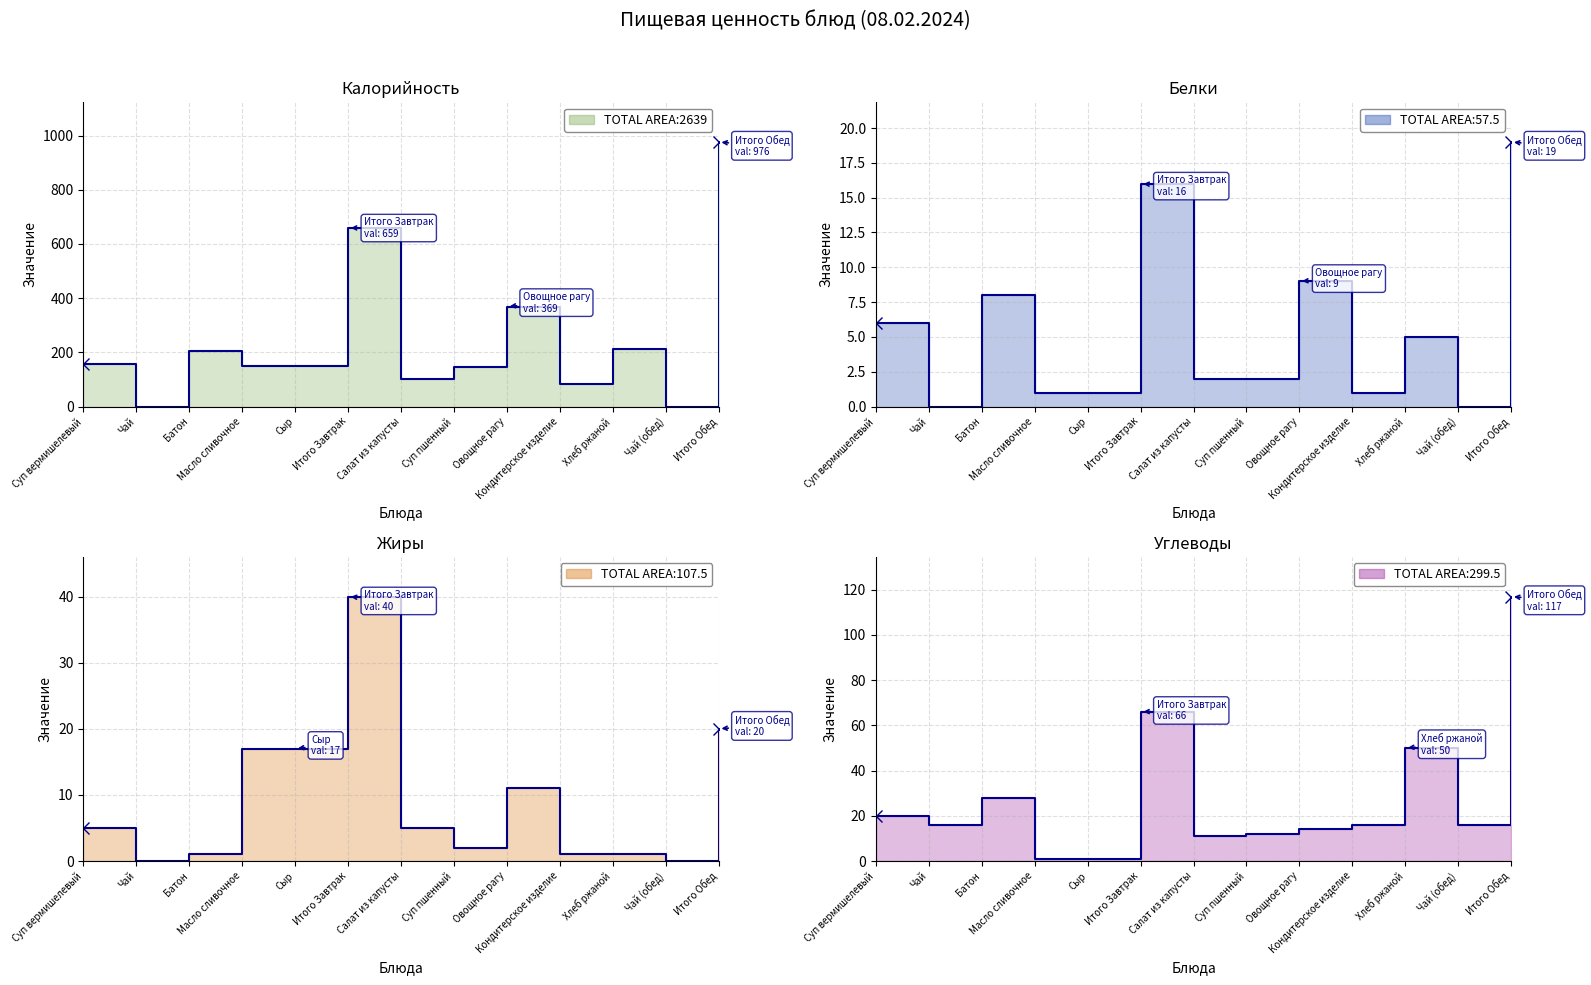

In Углеводы, how many points are higher than both neighbors (excluding endpoints)?

3